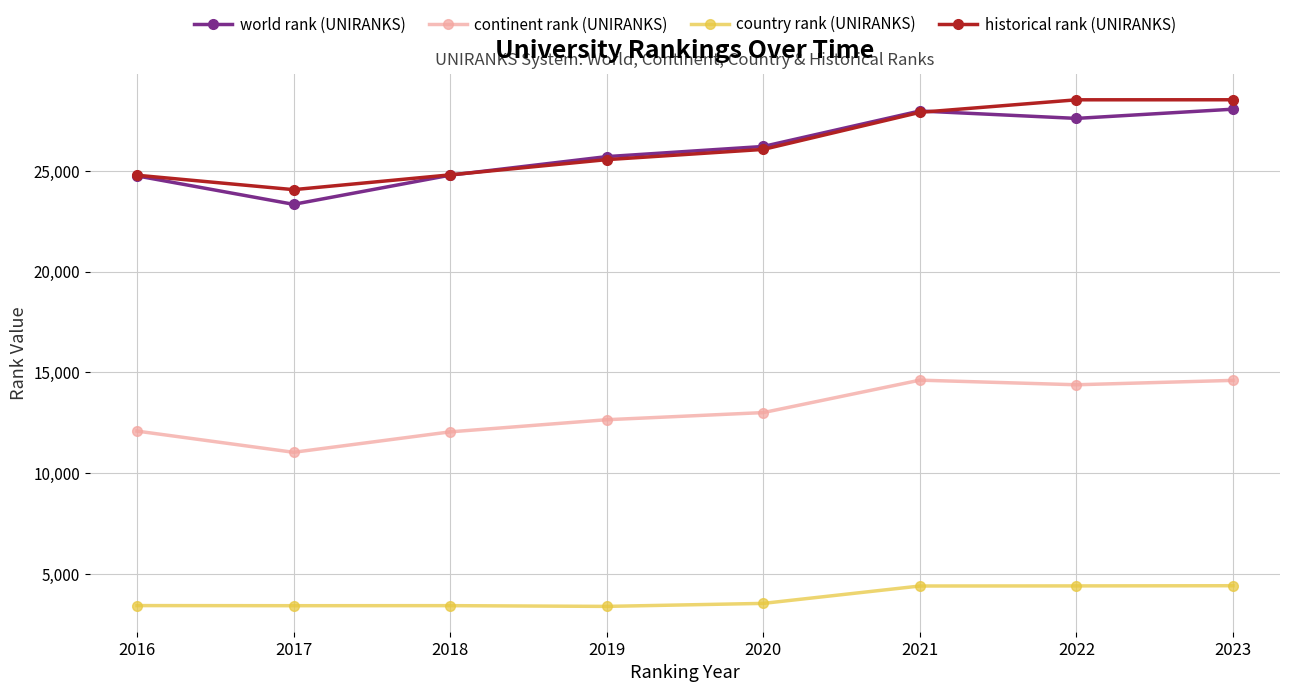

Between 2019 and 2022, which series saw the biggest shift?

historical rank (UNIRANKS)